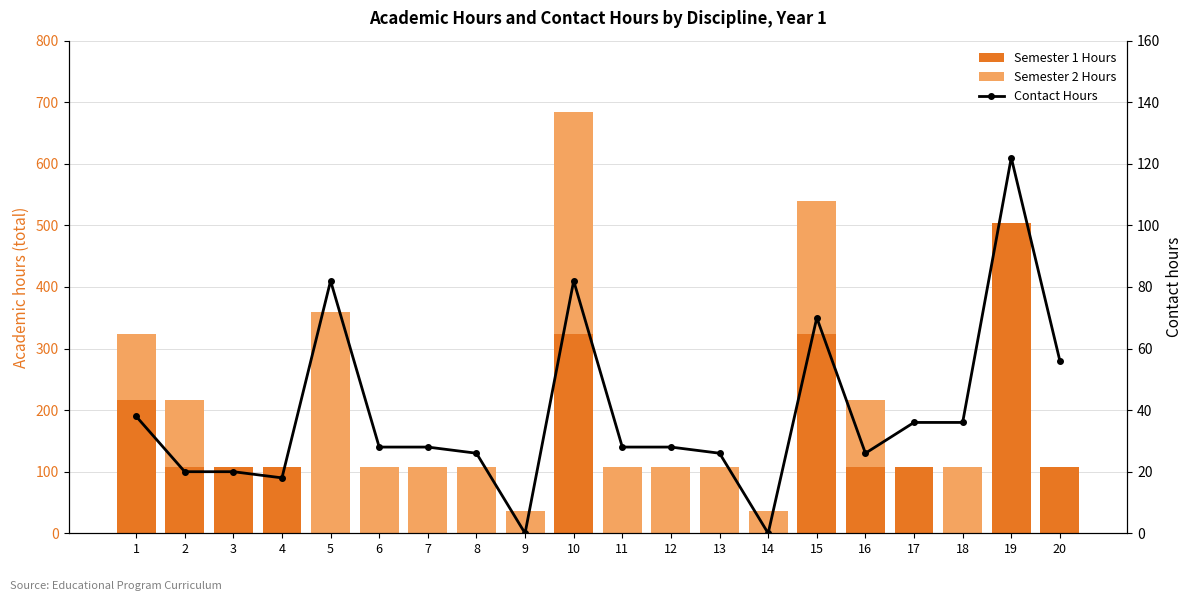

Is it true that Contact Hours equals 130 at 10?

False